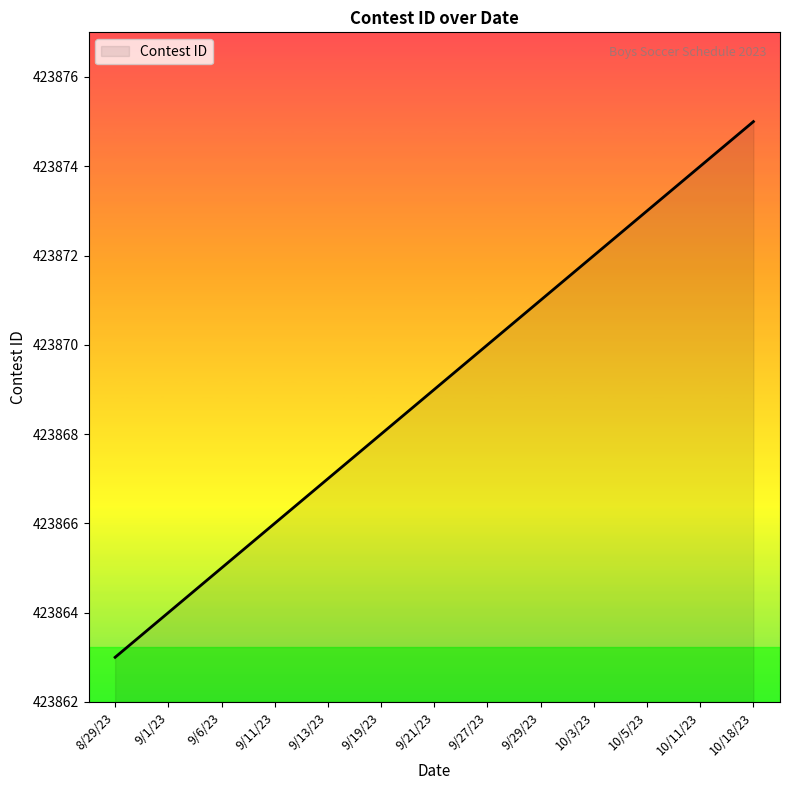

Reading left to right, list all the values displayed in this chart.

423863	423864	423865	423866	423867	423868	423869	423870	423871	423872	423873	423874	423875